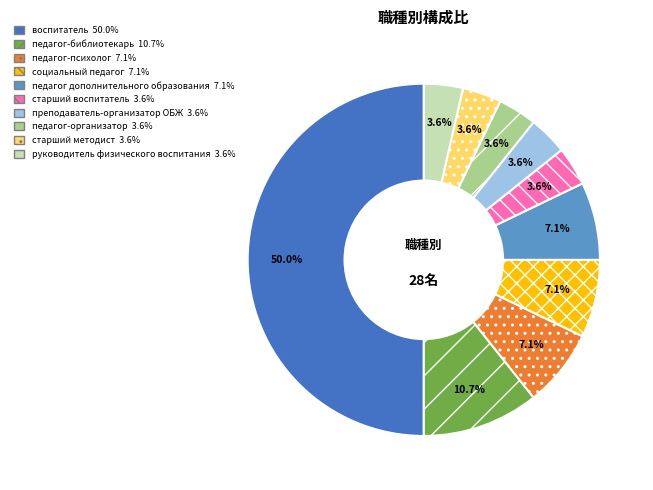

What is the ratio of the value at руководитель физического воспитания 3.6% to the value at социальный педагог 7.1%?

0.5